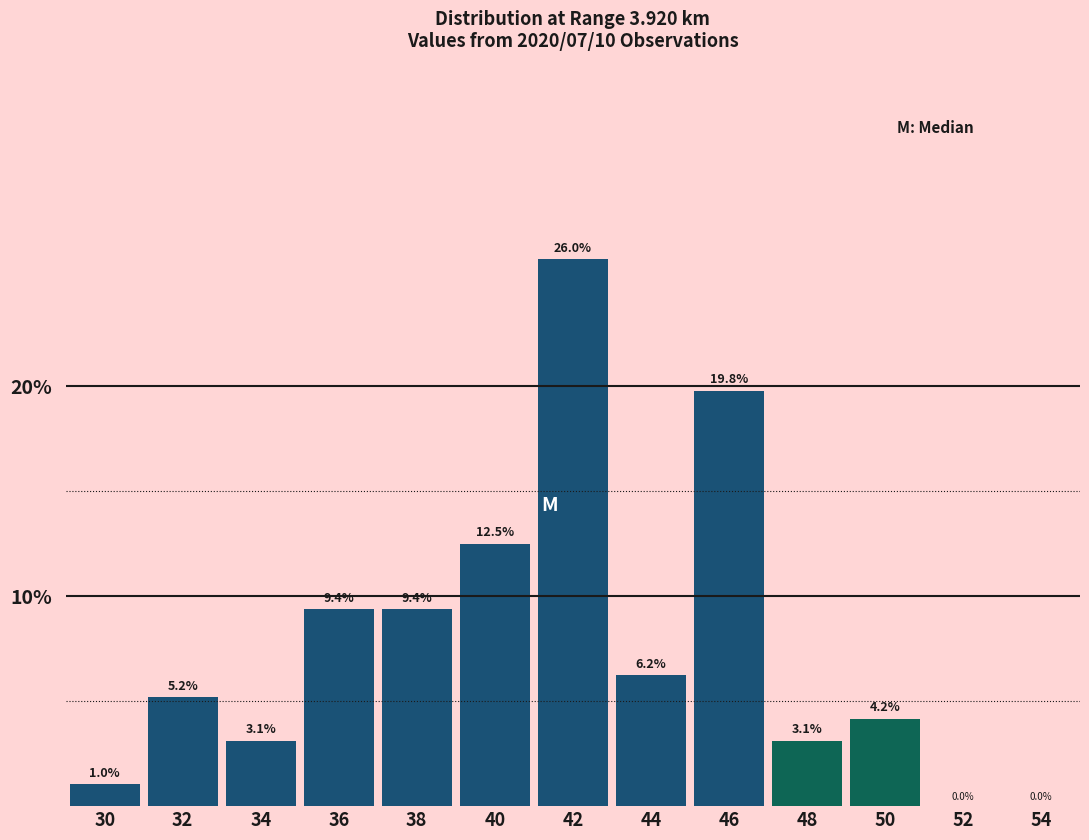

At which label does the data first exceed 5?

32